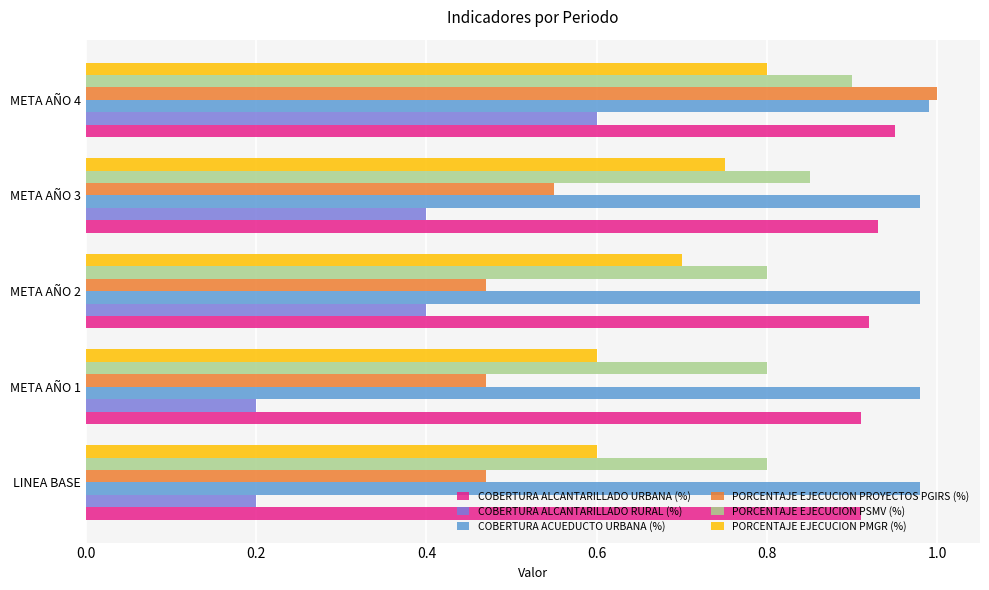

What is the difference between the maximum and minimum values in the PORCENTAJE EJECUCION PSMV (%) series?

0.1